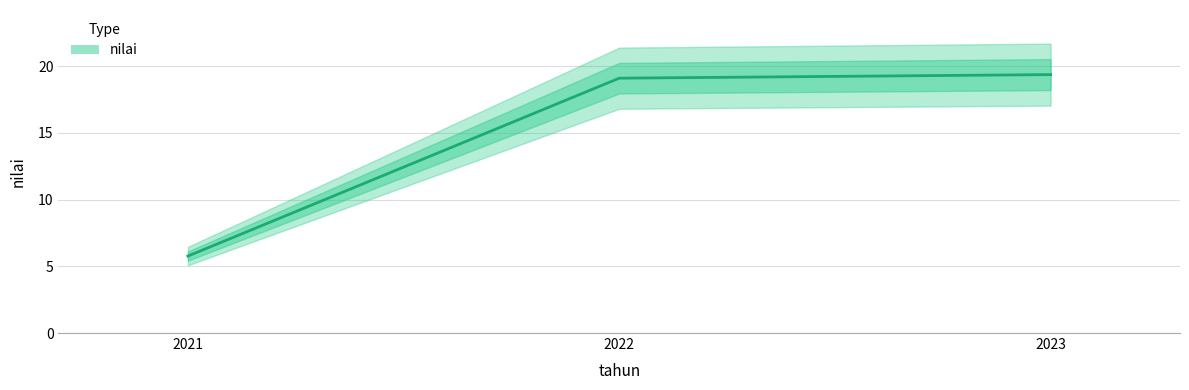

Reading left to right, extract all data points from this chart.

2021=5.8	2022=19.1	2023=19.4